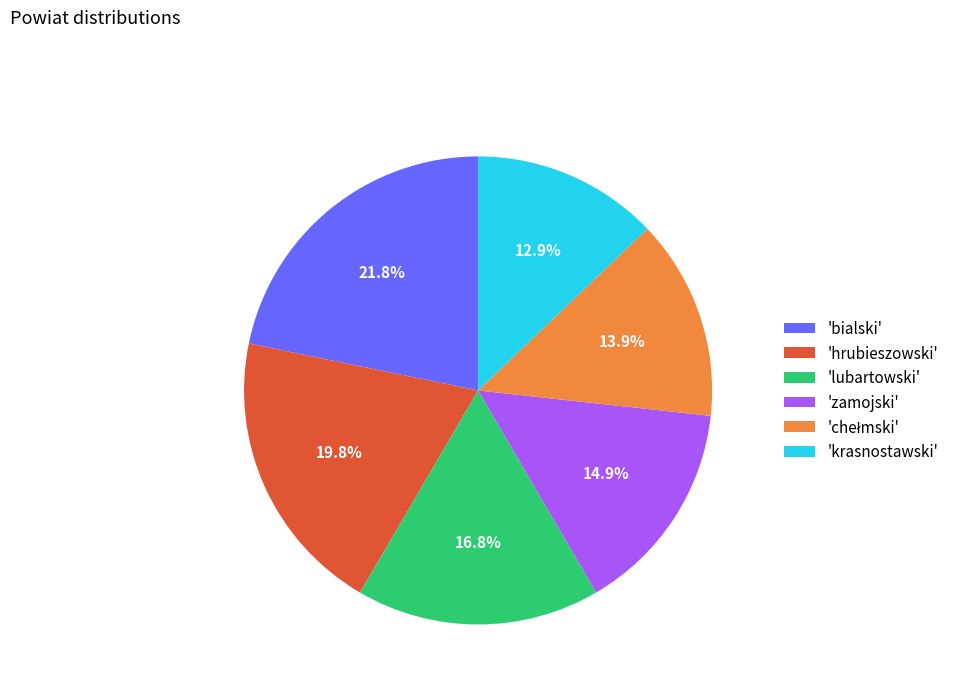

Is 'lubartowski' the majority of the pie?

No